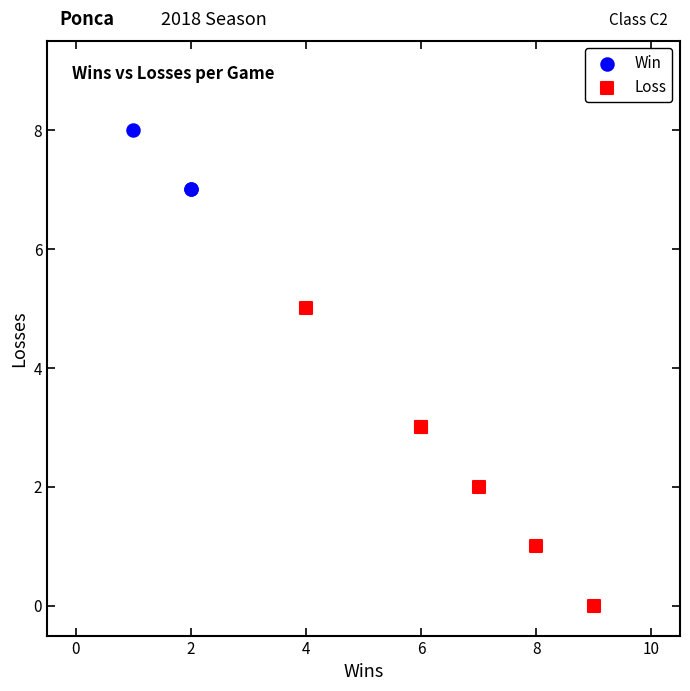

Which series contains the highest Y value?

Win